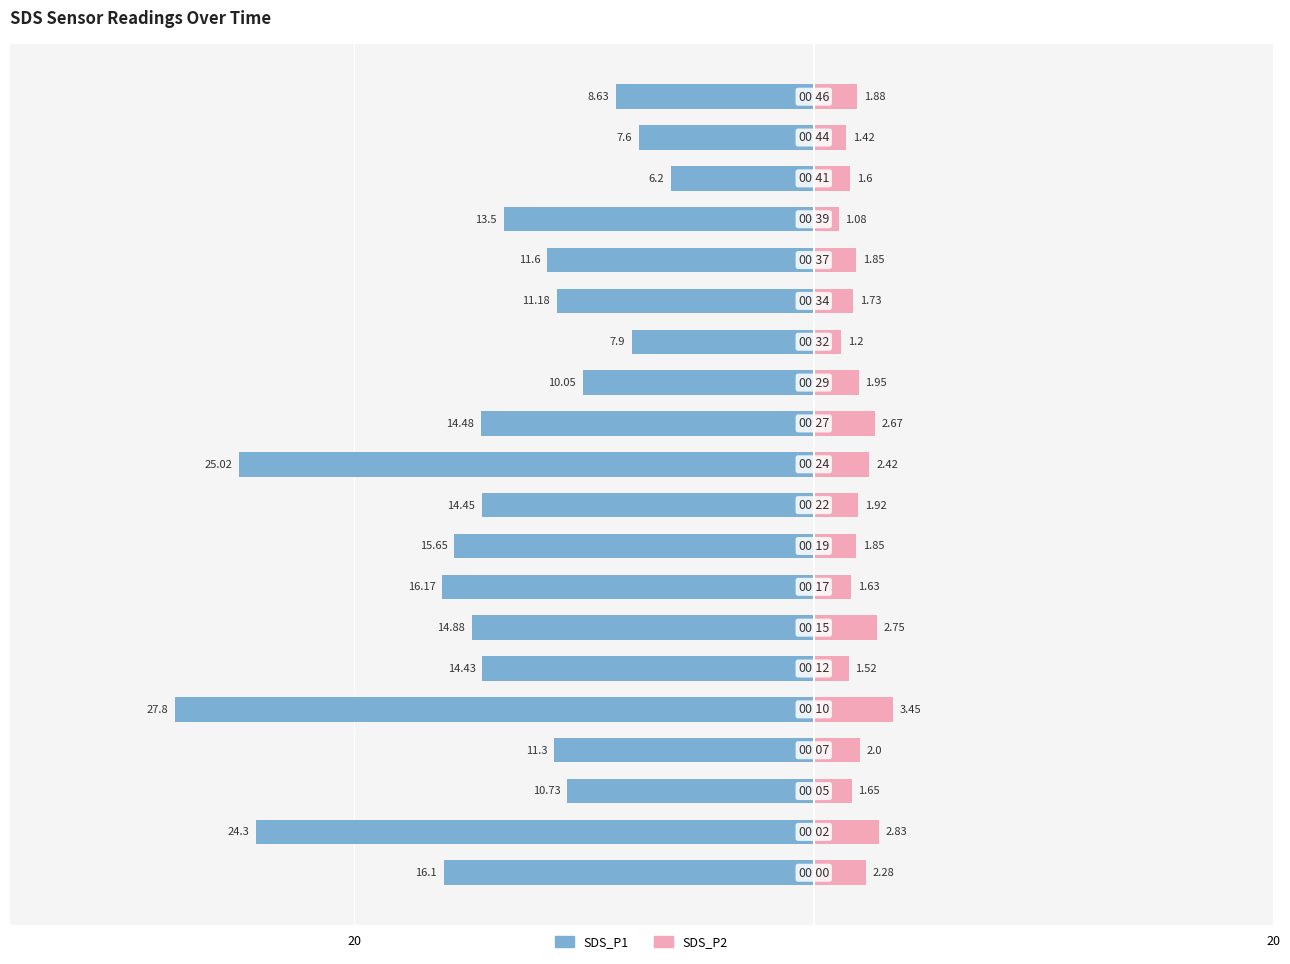

How many bars are there in total?

40